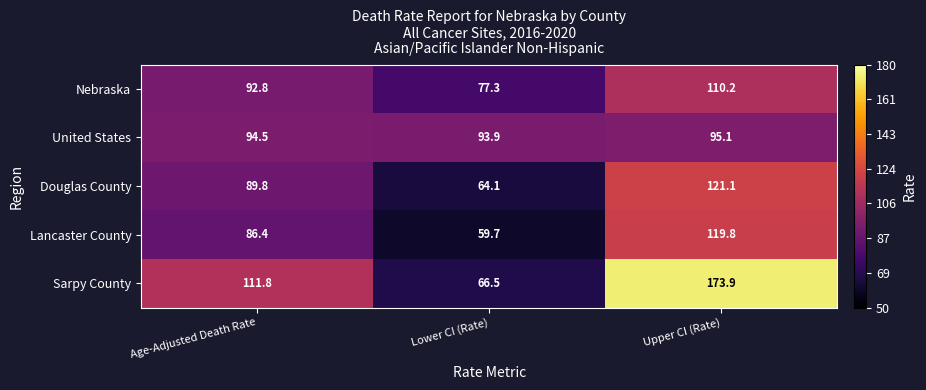

Reading left to right, list all the values displayed in this chart.

Nebraska: 92.8	77.3	110.2
United States: 94.5	93.9	95.1
Douglas County: 89.8	64.1	121.1
Lancaster County: 86.4	59.7	119.8
Sarpy County: 111.8	66.5	173.9